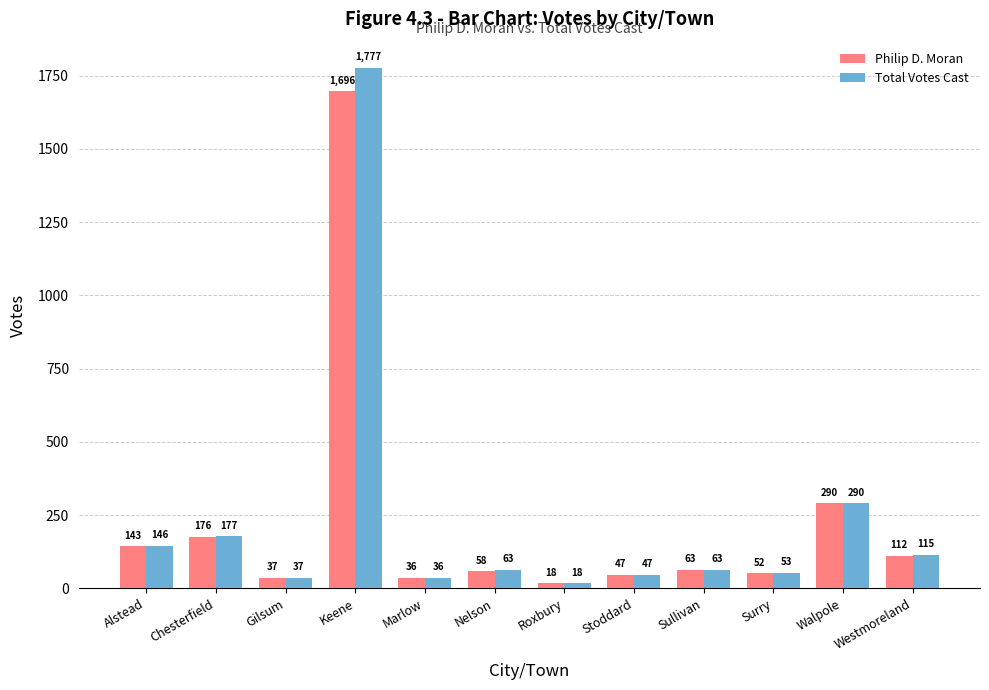

Is it true that Total Votes Cast equals 1193 at Keene?

False